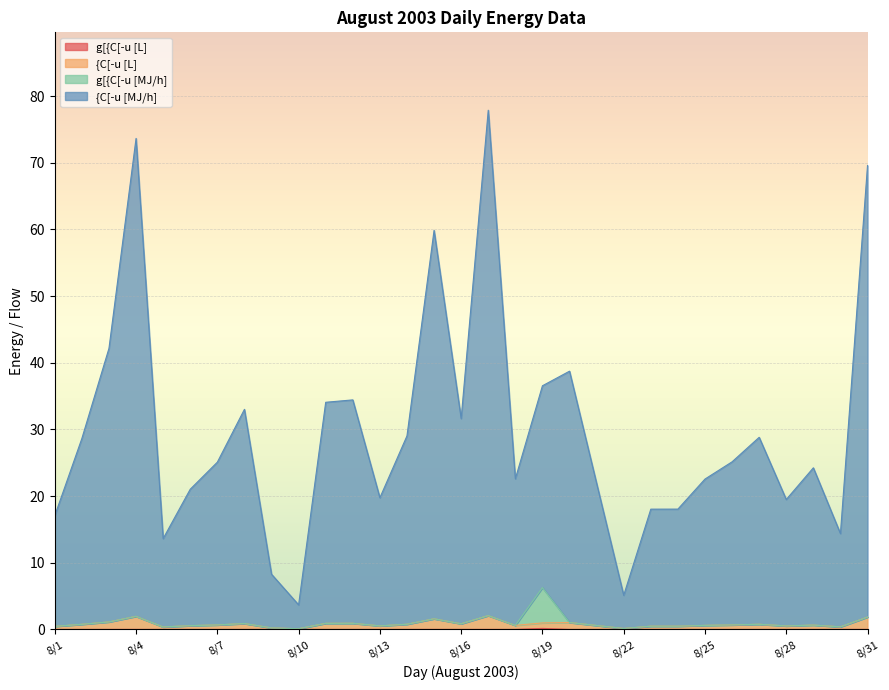

What is the greatest value displayed?

77.9